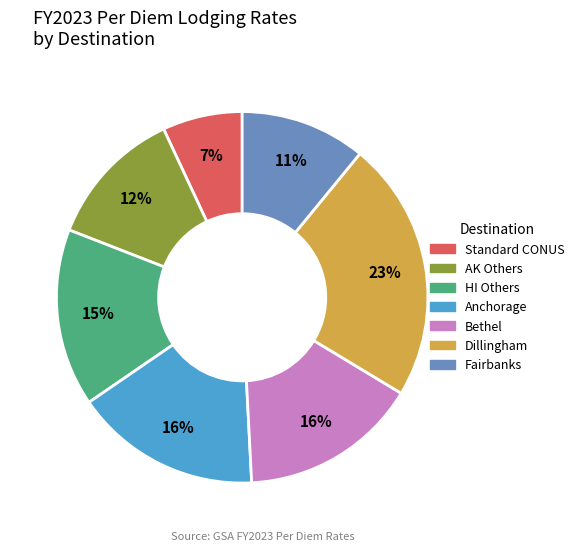

What is the ratio of the value at Anchorage to the value at Standard CONUS?

2.3